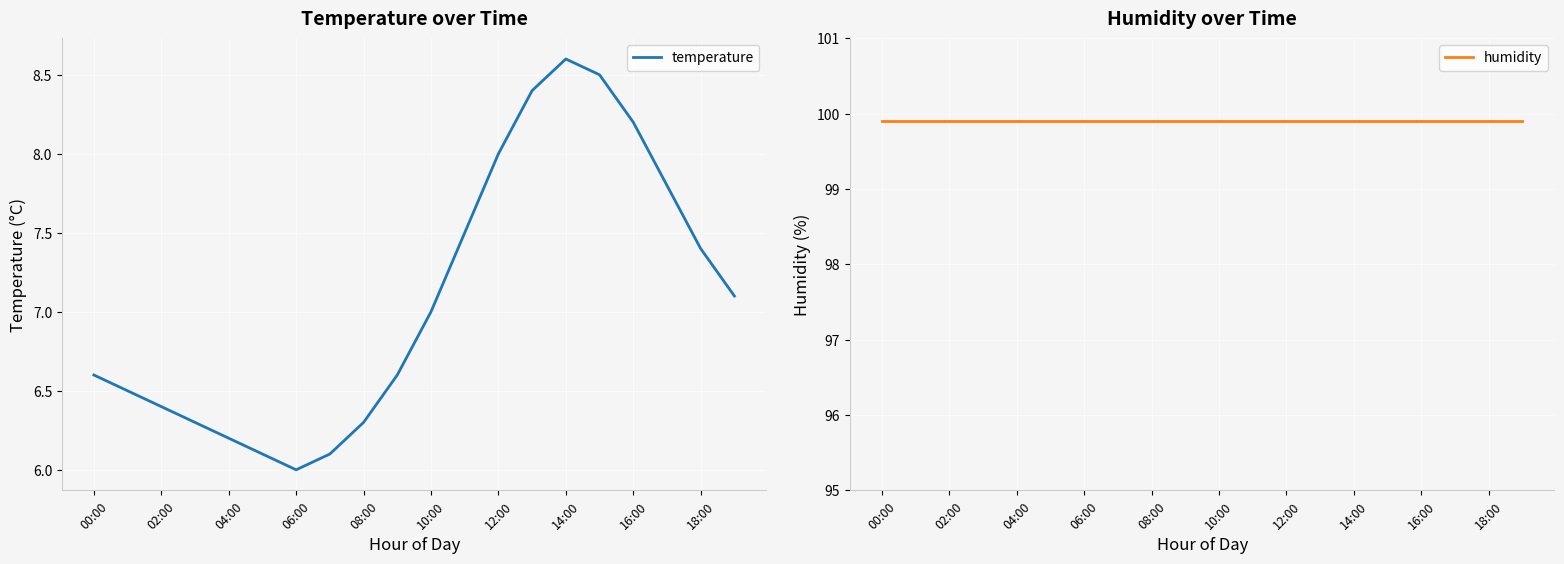

The temperature series shows 6.3 at 08:00. True or false?

True